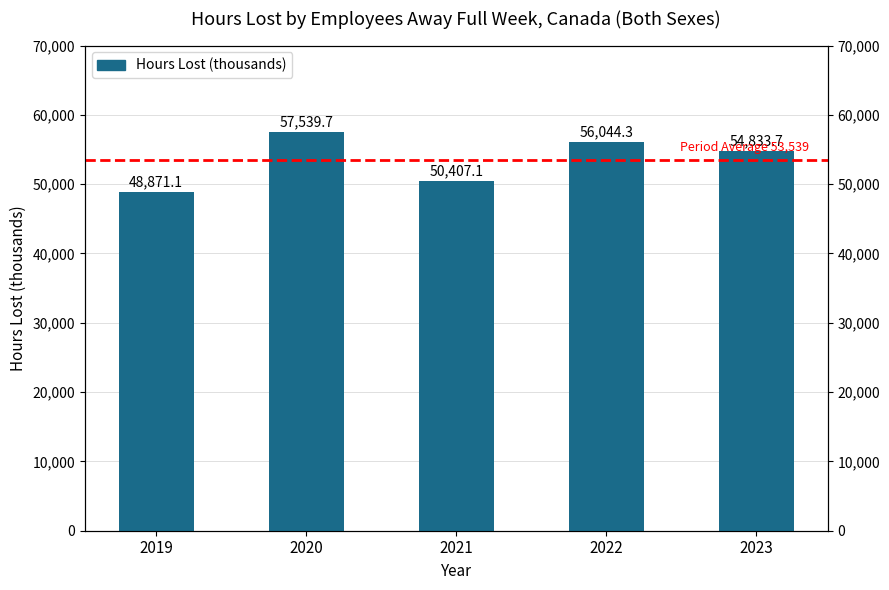

What is the sum of all values?

267695.9